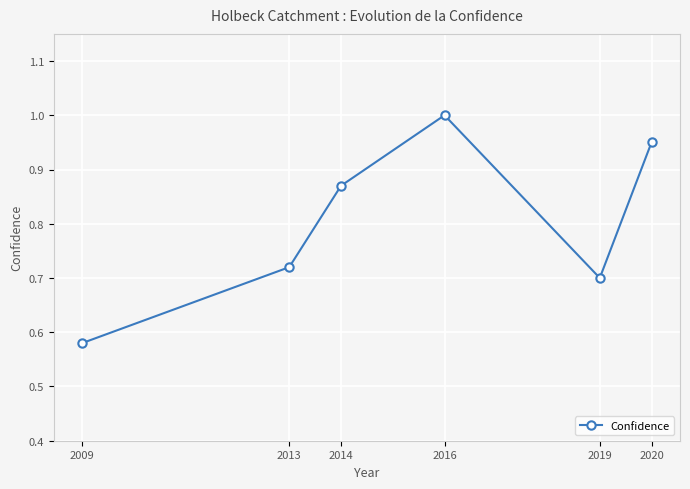

What is the sum of all values?

4.8